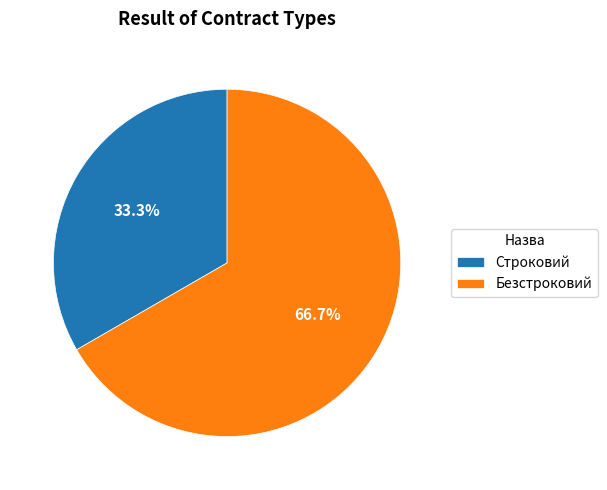

Does Безстроковий account for over 50% of the chart?

Yes